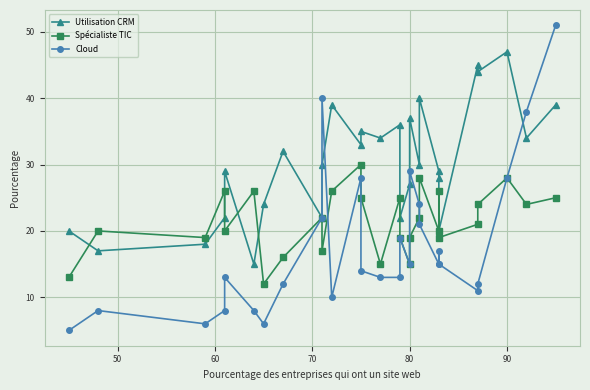

Which series has the widest spread of values?

Cloud